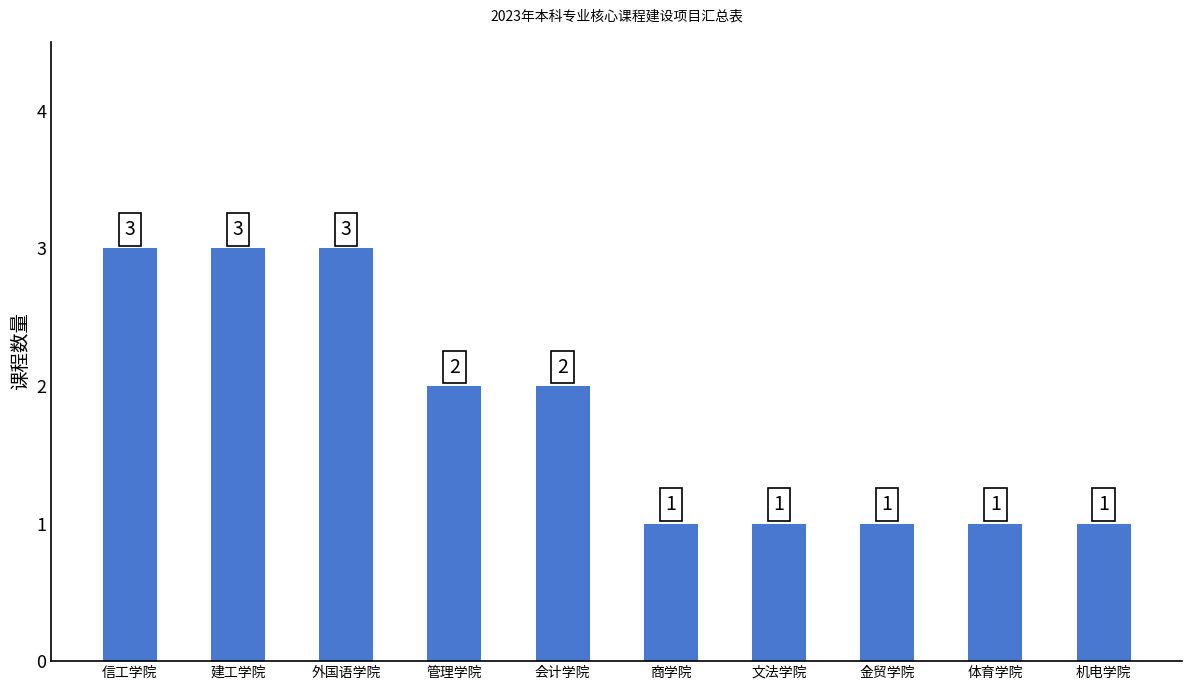

What position from the left is 管理学院?

4